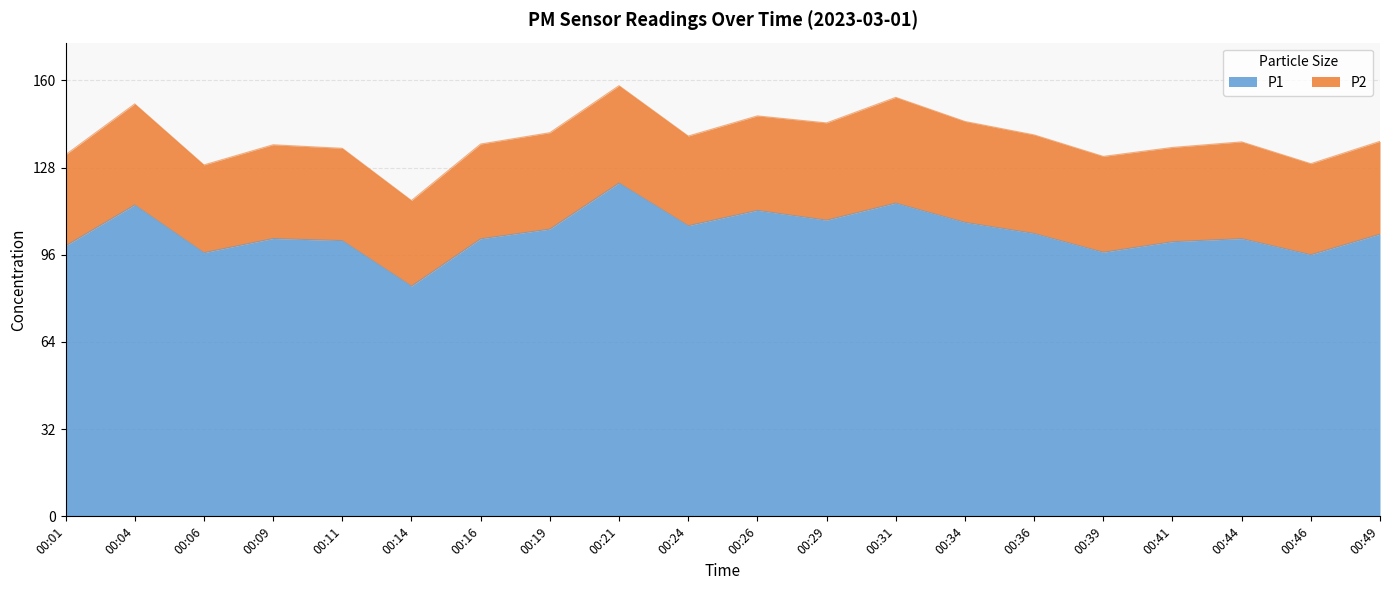

What is the difference between the maximum and minimum values?

37.8